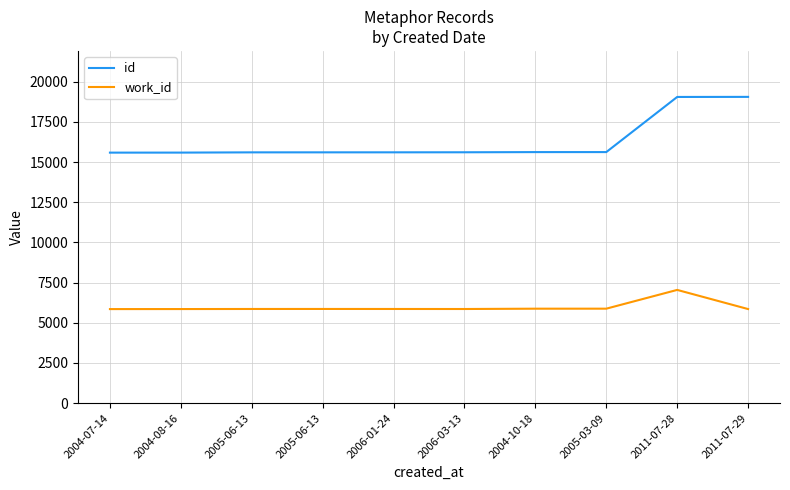

Rank the series by their average value, from highest to lowest.

id, work_id